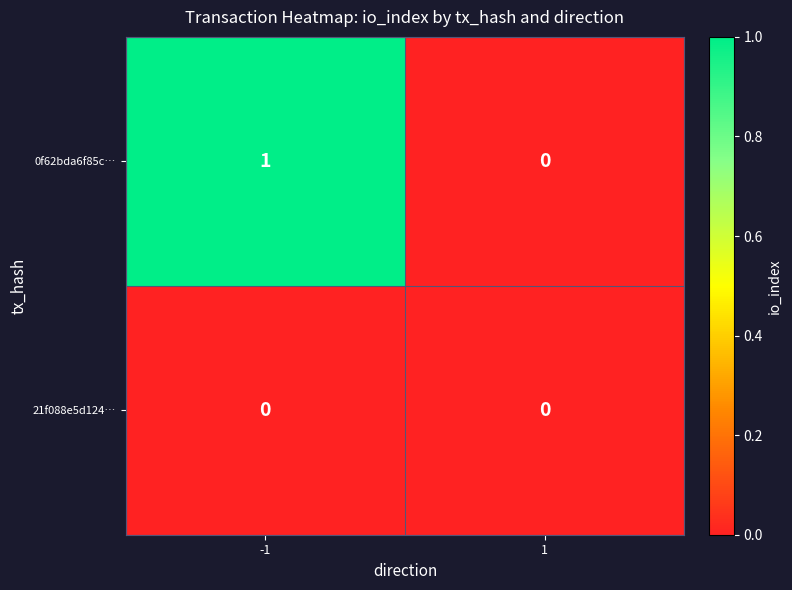

True or false: 0f62bda6f85c… has a value of 0 at 1.

True